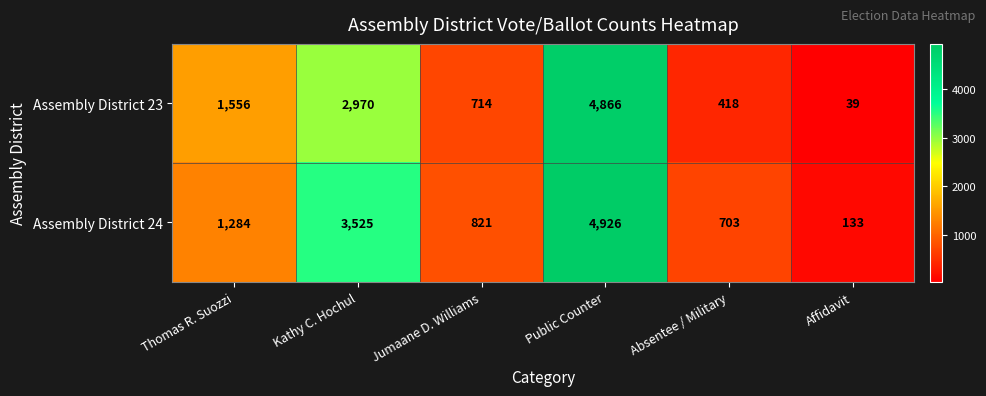

What is the average value of the Assembly District 24 series?

1899